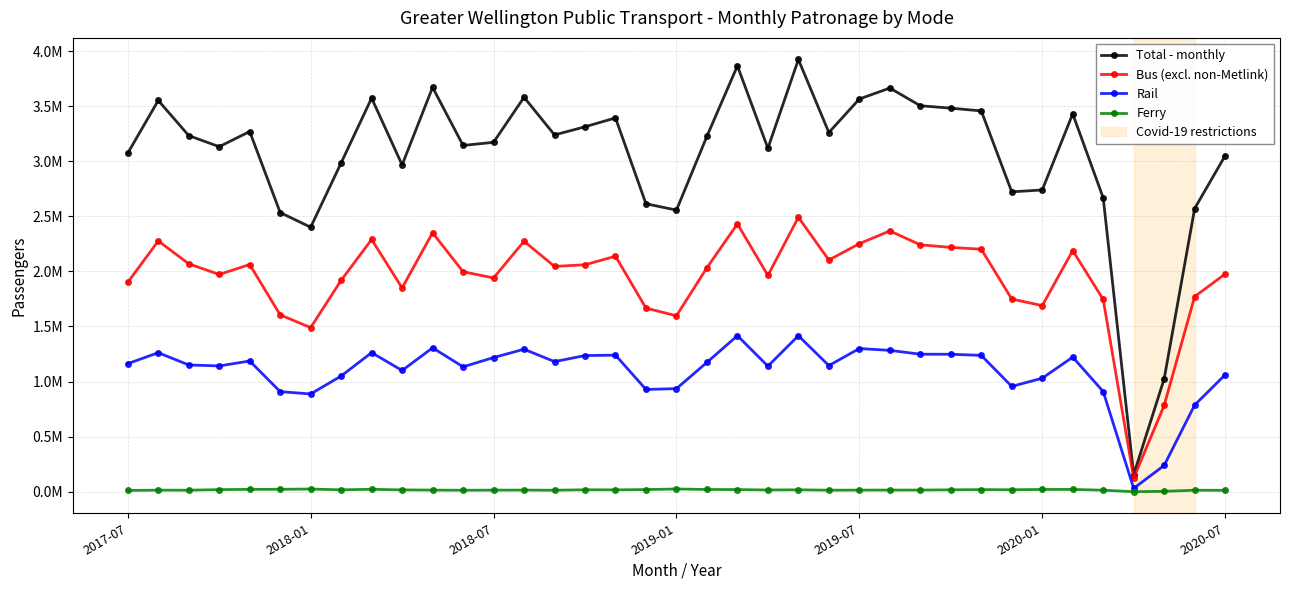

Where is Ferry nearest to the value 12187?

2020-07